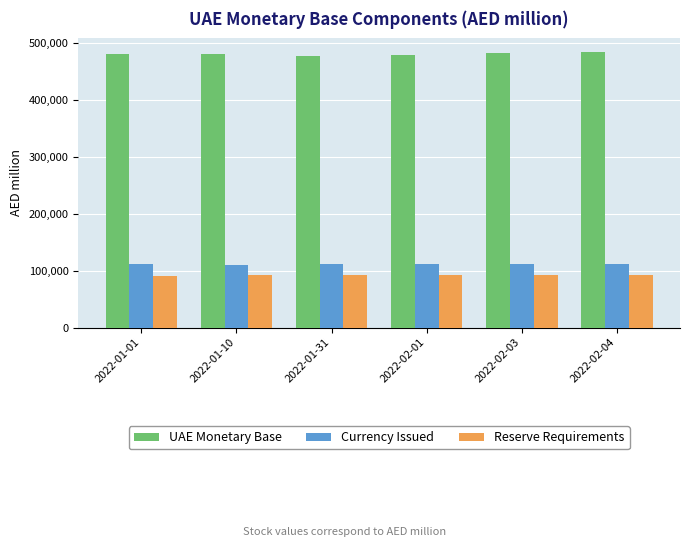

What is the difference between the maximum and second lowest values in the Currency Issued series?

1125.5